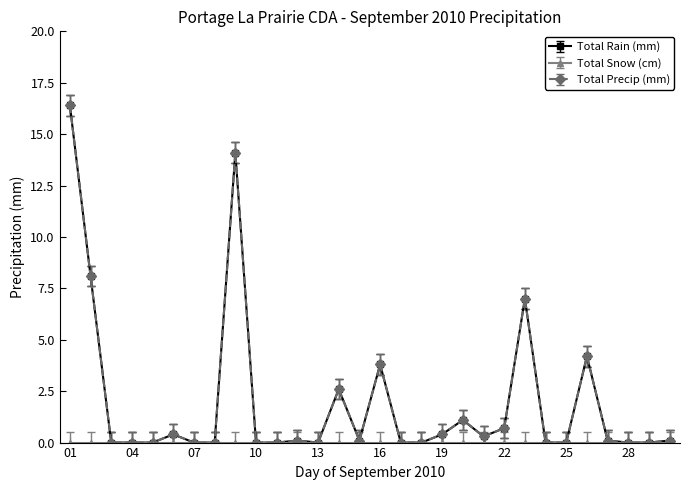

Does the chart have visible grid lines?

No